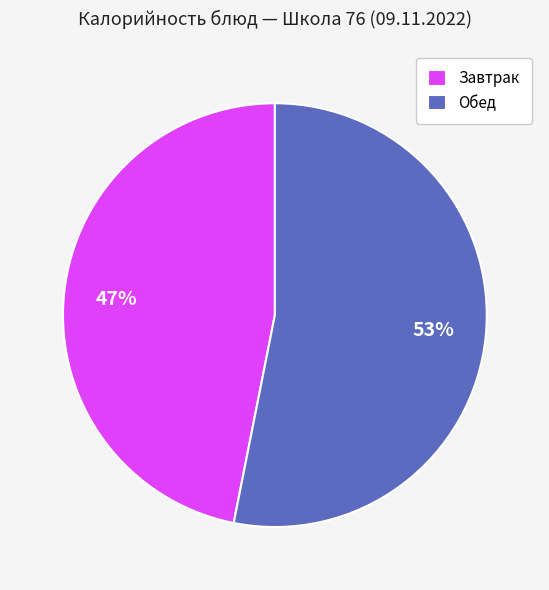

True or false: Завтрак accounts for 47% of the total.

True